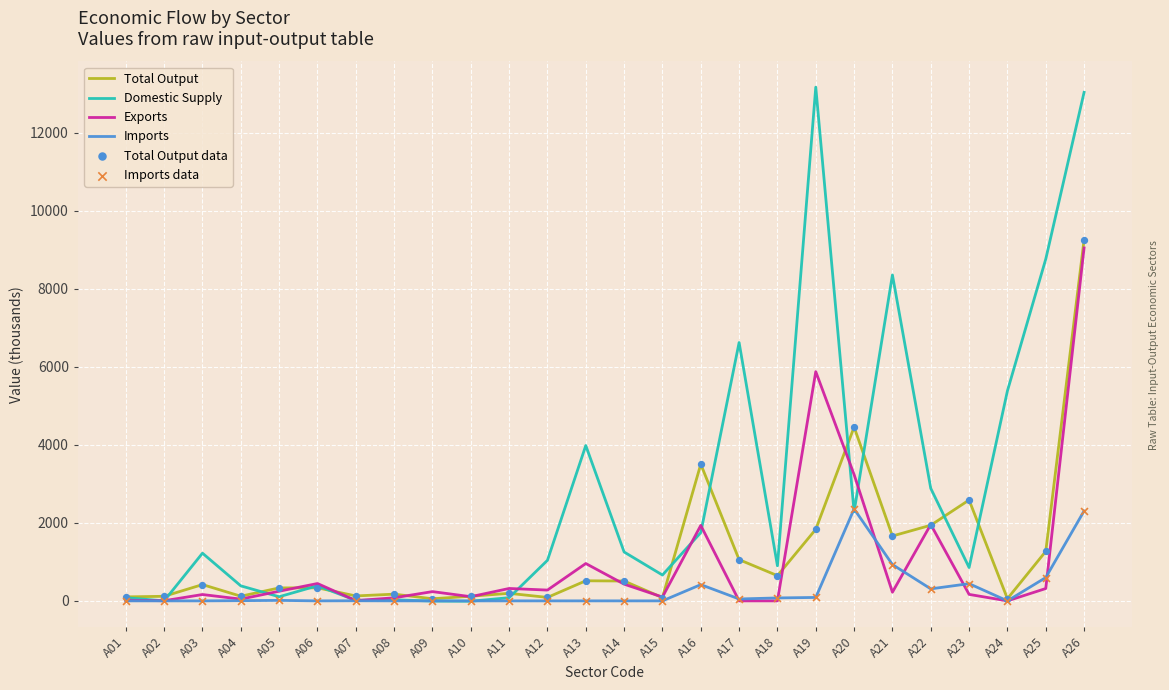

At which category is the sum across all series the highest?

A26